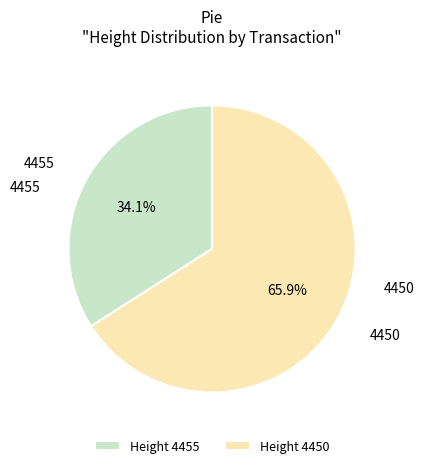

What is the largest slice in the pie chart?

Height 4450